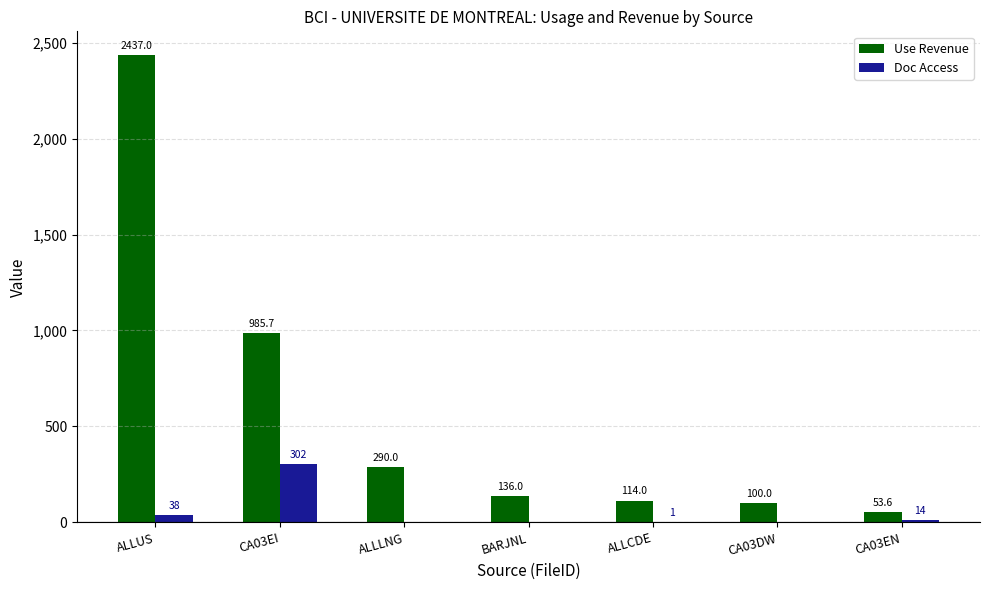

Where is Doc Access nearest to the value 151?

ALLUS